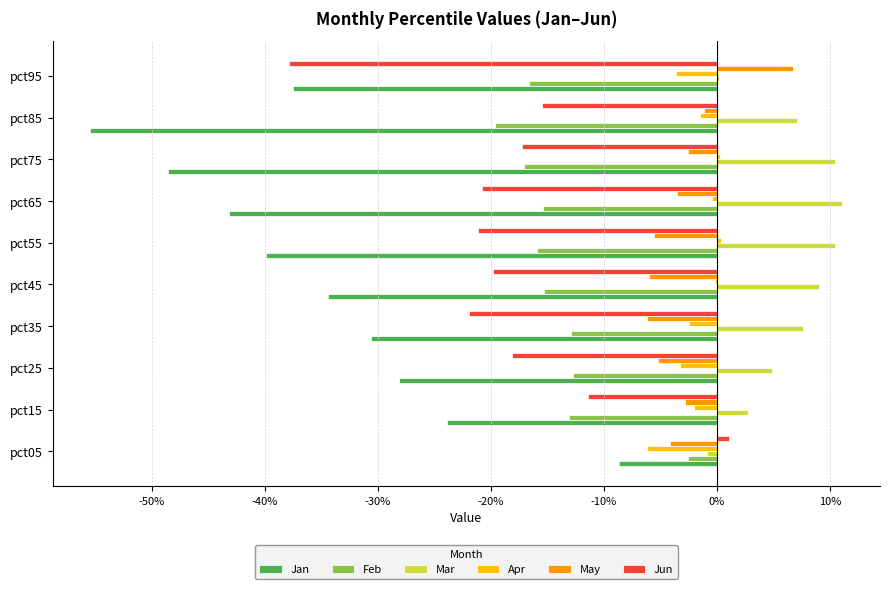

At how many categories does at least one series exceed 0?

10